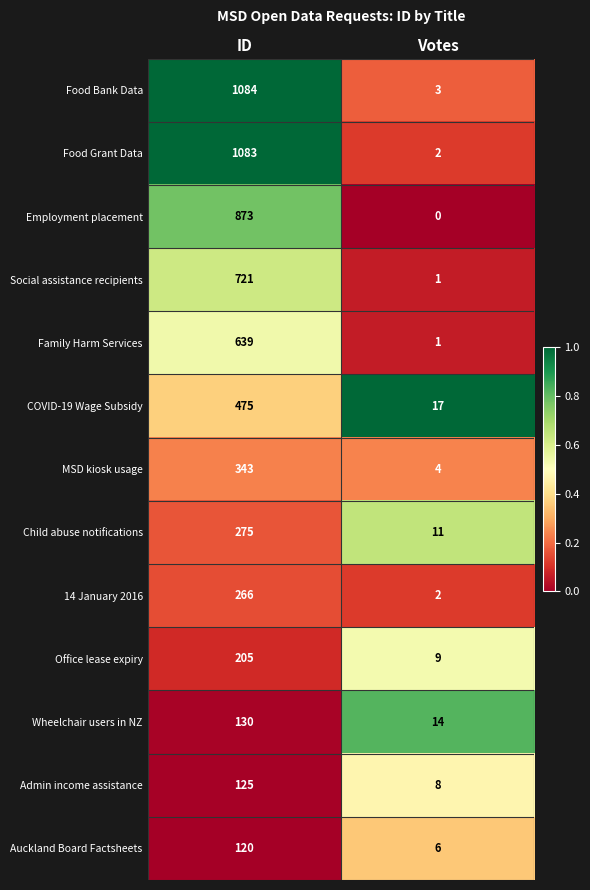

List the series in order of their peak value, highest first.

Food Bank Data, Food Grant Data, Employment placement, Social assistance recipients, Family Harm Services, COVID-19 Wage Subsidy, MSD kiosk usage, Child abuse notifications, 14 January 2016, Office lease expiry, Wheelchair users in NZ, Admin income assistance, Auckland Board Factsheets